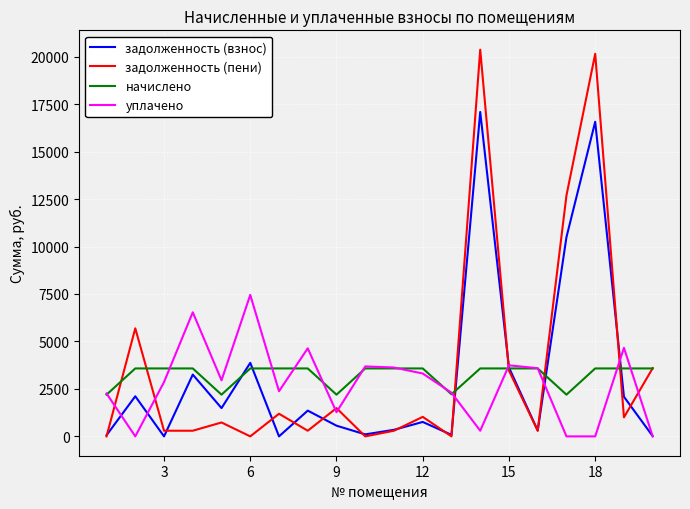

How many intersections are there between задолженность (пени) and уплачено?

9